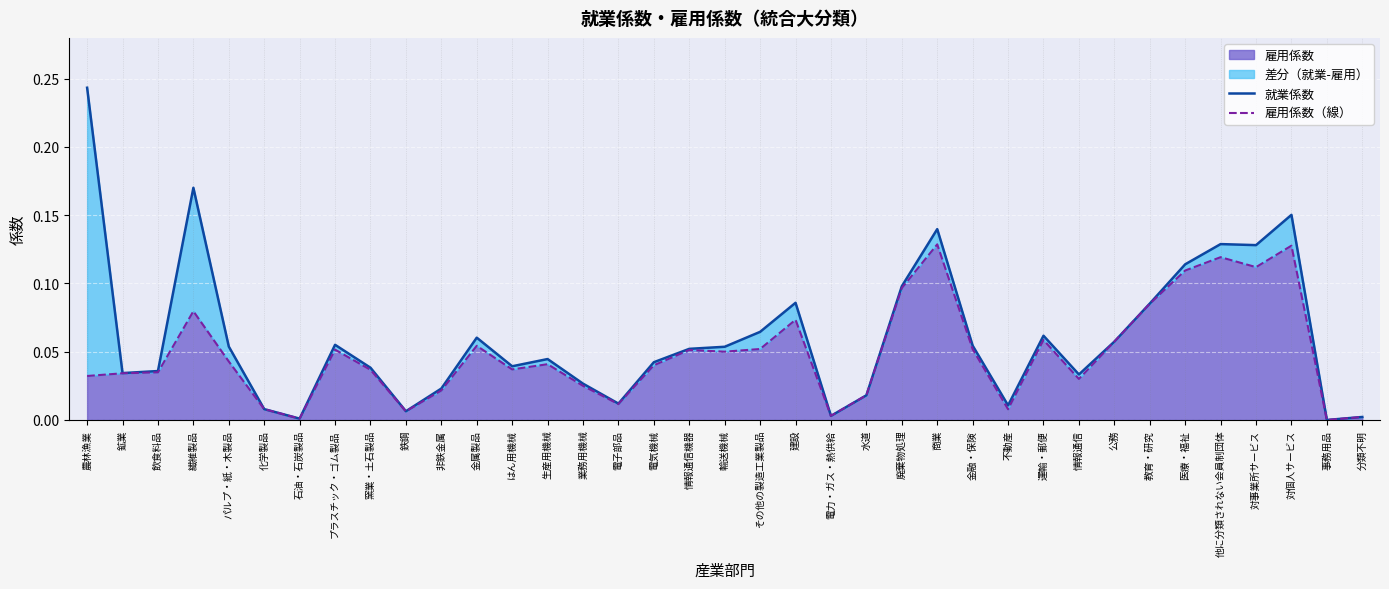

Reading left to right, extract all data points from this chart.

就業係数: 0.2	0.0	0.0	0.2	0.1	0.0	0.0	0.1	0.0	0.0	0.0	0.1	0.0	0.0	0.0	0.0	0.0	0.1	0.1	0.1	0.1	0.0	0.0	0.1	0.1	0.1	0.0	0.1	0.0	0.1	0.1	0.1	0.1	0.1	0.2	0.0	0.0
雇用係数（線）: 0.0	0.0	0.0	0.1	0.0	0.0	0.0	0.1	0.0	0.0	0.0	0.1	0.0	0.0	0.0	0.0	0.0	0.1	0.1	0.1	0.1	0.0	0.0	0.1	0.1	0.1	0.0	0.1	0.0	0.1	0.1	0.1	0.1	0.1	0.1	0.0	0.0